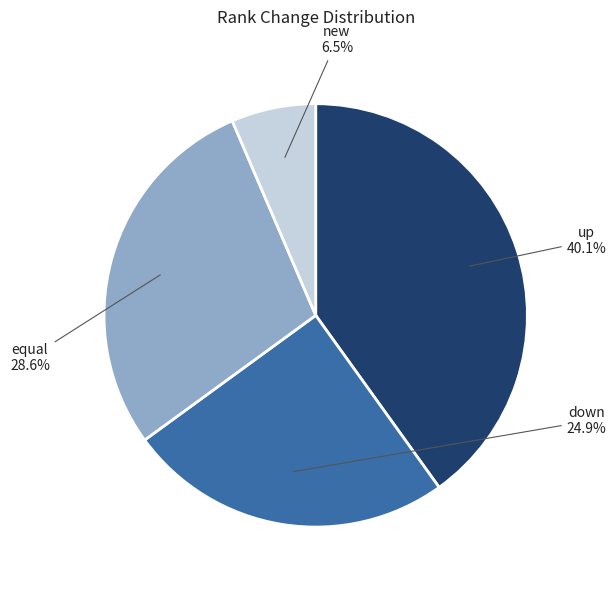

Which category has the biggest portion of the pie?

up